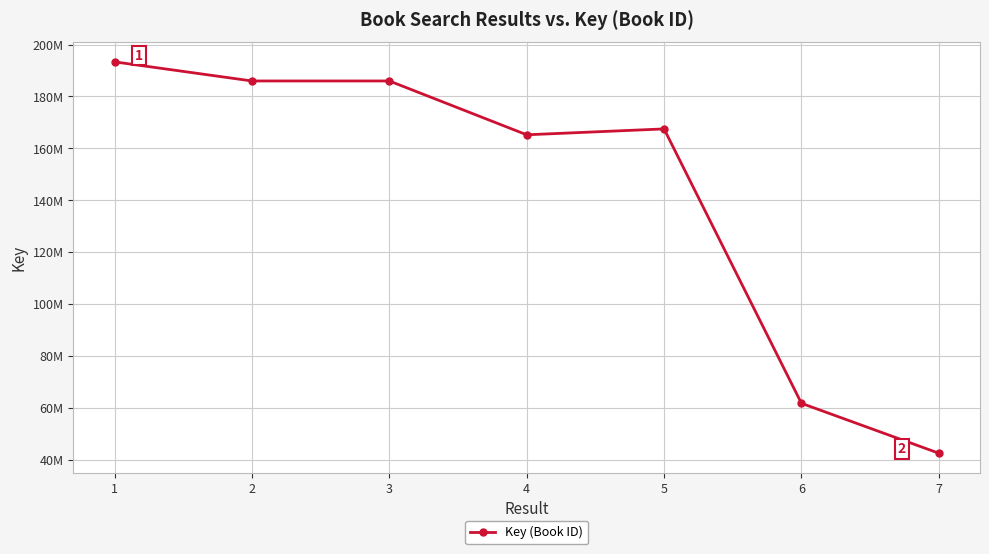

Rank the categories by value from lowest to highest.

7, 6, 4, 5, 2, 3, 1